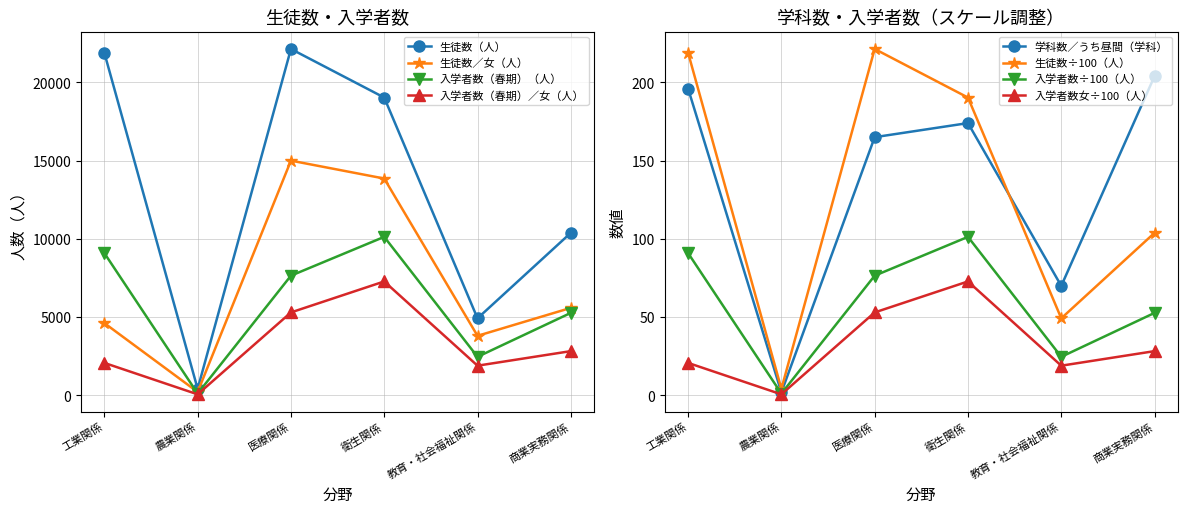

What is the difference between the maximum and minimum values in the 生徒数／女（人） series?

14778